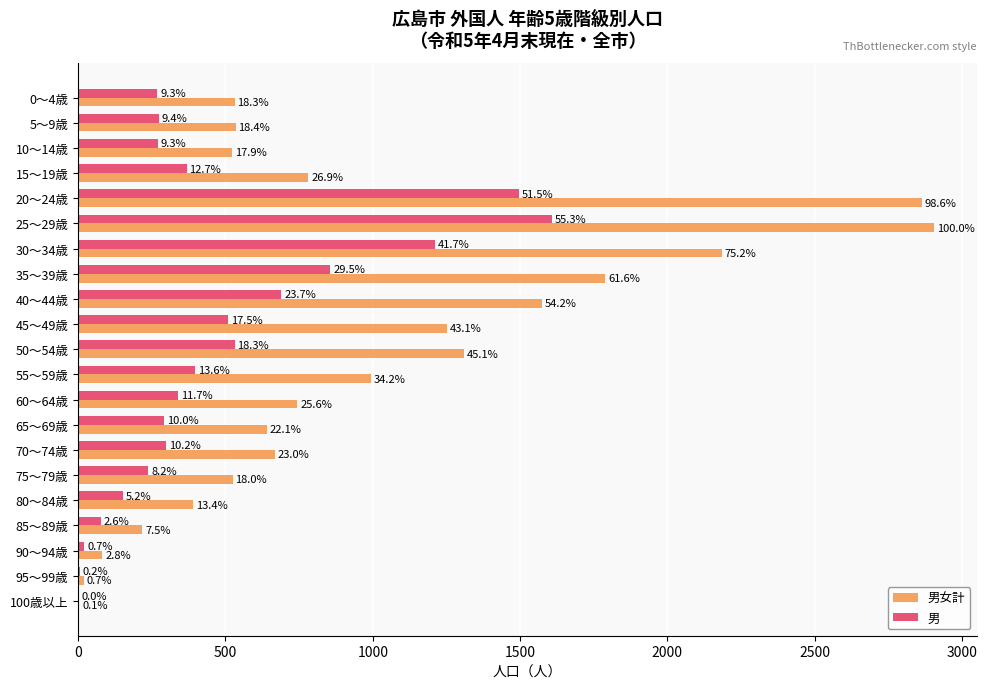

What is the sum of all 男女計 values?

20527